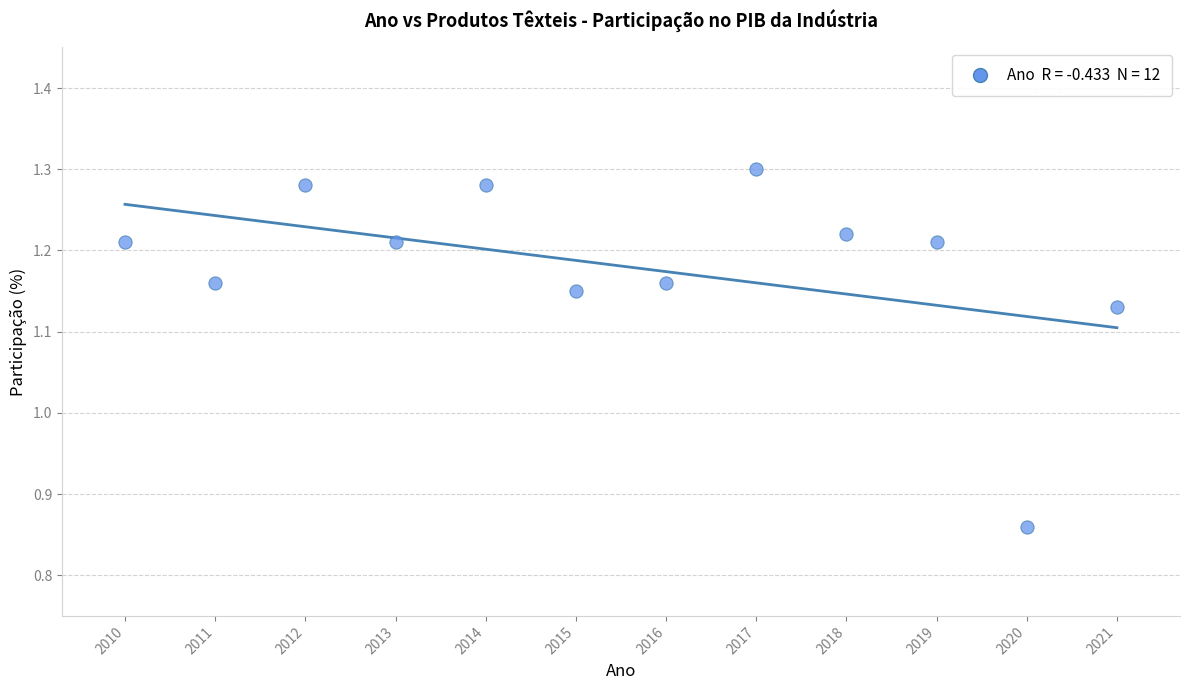

What is the range of X values (max minus min)?

11.0